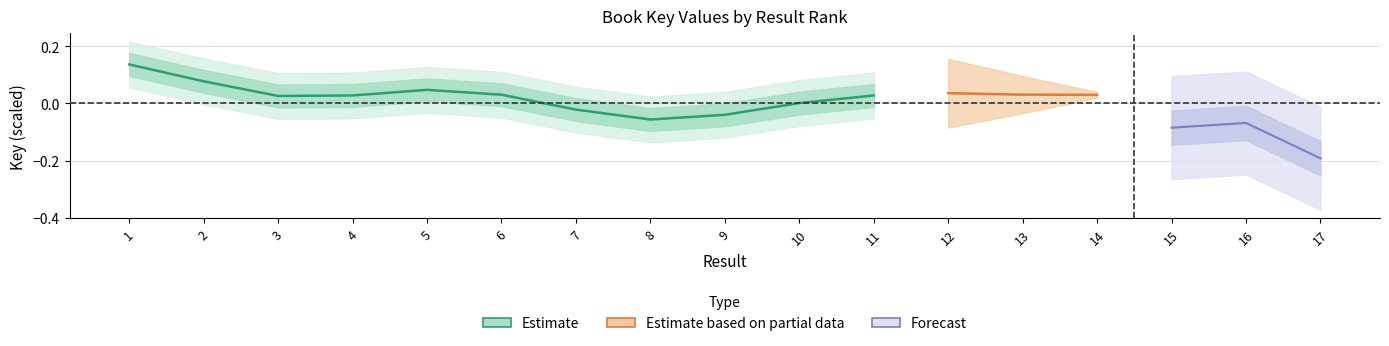

Which has a higher value, 14 or 12?

12